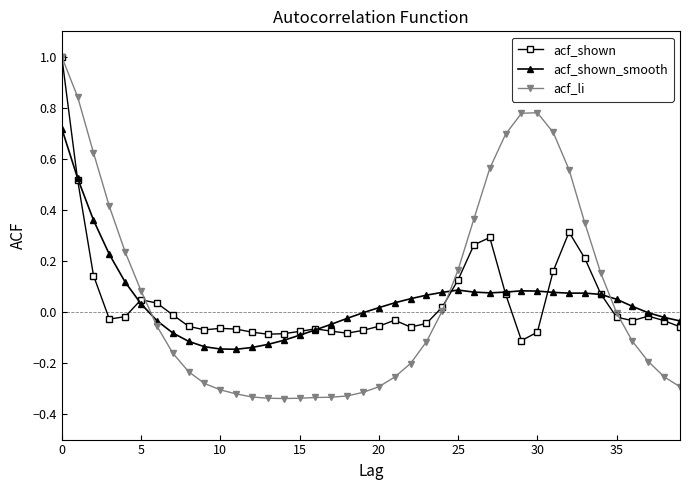

How many values in acf_shown are above zero?

14